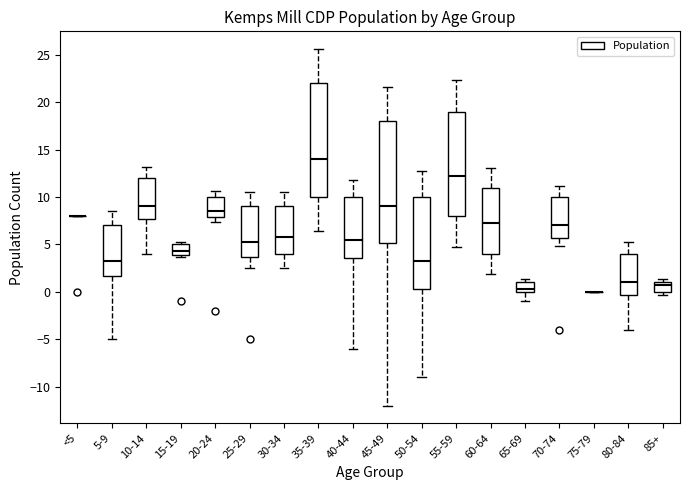

Reading left to right, read every box against the y-axis: the position of its median line, the range the box covers, and the ends of its whiskers. The values are not printed on the chart, so give them approximately, as read against the axis.

<5: box collapsed to a line at 8.0, whiskers 8.0 to 8.0
5-9: median 3.5, box 1.5 to 7.0, whiskers -5.0 to 8.5
10-14: median 9.0, box 7.5 to 12.0, whiskers 4.0 to 13.0
15-19: median 4.5, box 4.0 to 5.0, whiskers 3.5 to 5.5
20-24: median 8.5, box 8.0 to 10.0, whiskers 7.5 to 10.5
25-29: median 5.5, box 3.5 to 9.0, whiskers 2.5 to 10.5
30-34: median 6.0, box 4.0 to 9.0, whiskers 2.5 to 10.5
35-39: median 14.0, box 10.0 to 22.0, whiskers 6.5 to 25.5
40-44: median 5.5, box 3.5 to 10.0, whiskers -6.0 to 12.0
45-49: median 9.0, box 5.0 to 18.0, whiskers -12.0 to 21.5
50-54: median 3.5, box 0.5 to 10.0, whiskers -9.0 to 12.5
55-59: median 12.5, box 8.0 to 19.0, whiskers 4.5 to 22.5
60-64: median 7.5, box 4.0 to 11.0, whiskers 2.0 to 13.0
65-69: median 0.5, box 0.0 to 1.0, whiskers -1.0 to 1.5
70-74: median 7.0, box 5.5 to 10.0, whiskers 5.0 to 11.0
75-79: box collapsed to a line at 0.0, whiskers 0.0 to 0.0
80-84: median 1.0, box -0.5 to 4.0, whiskers -4.0 to 5.0
85+: median 1.0 (just below the box's upper edge), box 0.0 to 1.0, whiskers -0.5 to 1.5